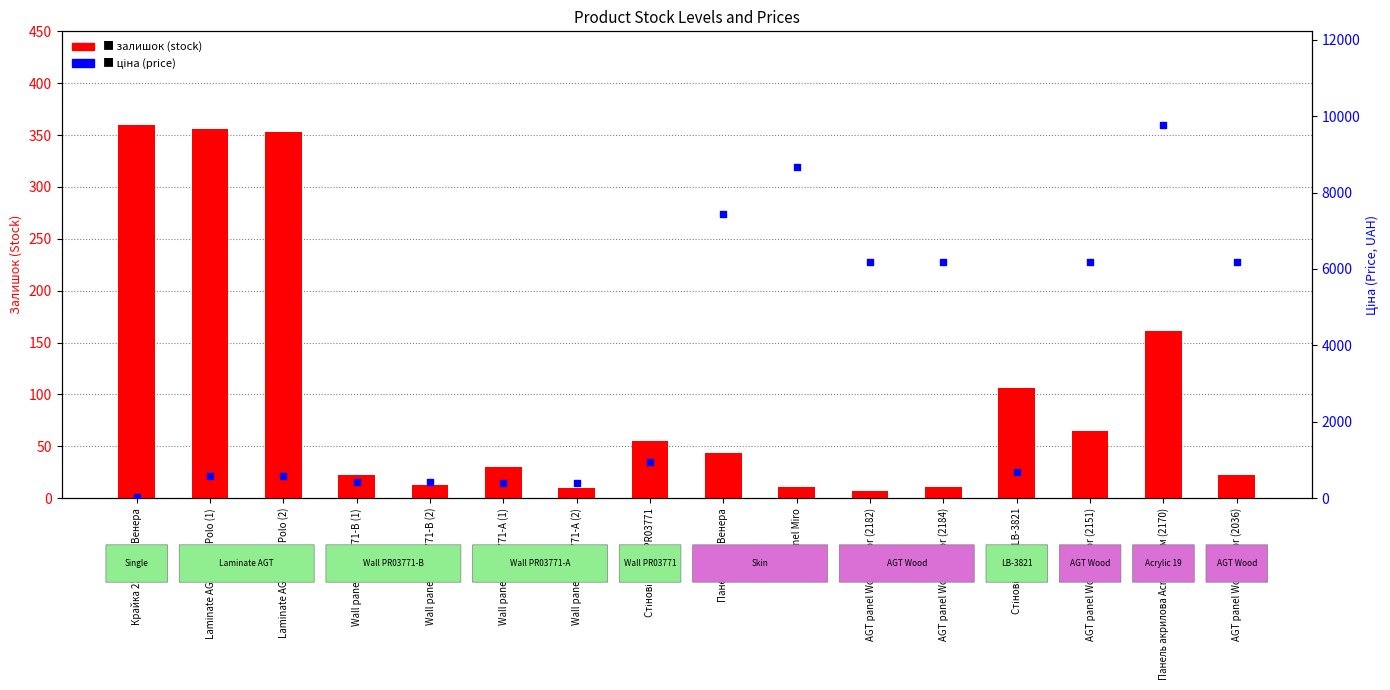

Which series has the largest total across all categories?

ціна (price)